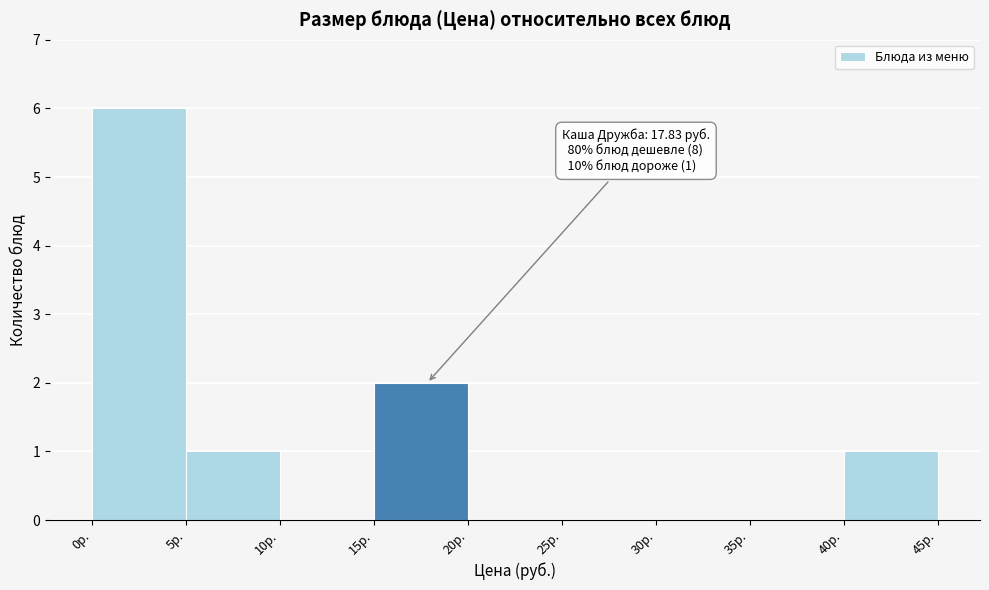

Over which range of the x-axis is the bar tallest?

0 to 5